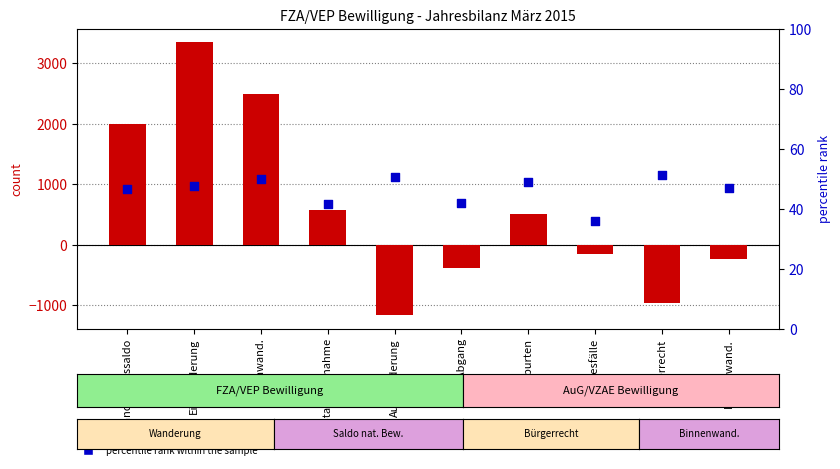

Which series has the largest total across all categories?

count